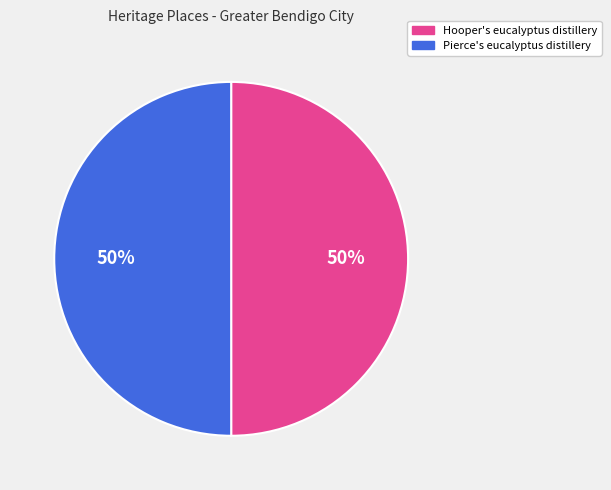

How many slices are in this pie chart?

2